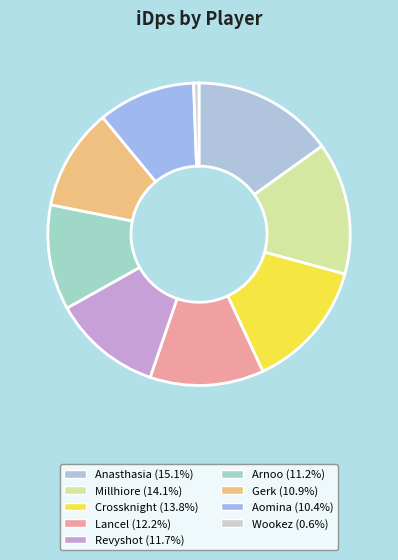

To the nearest percent, what is the difference between the largest and smallest slice percentages?

15%